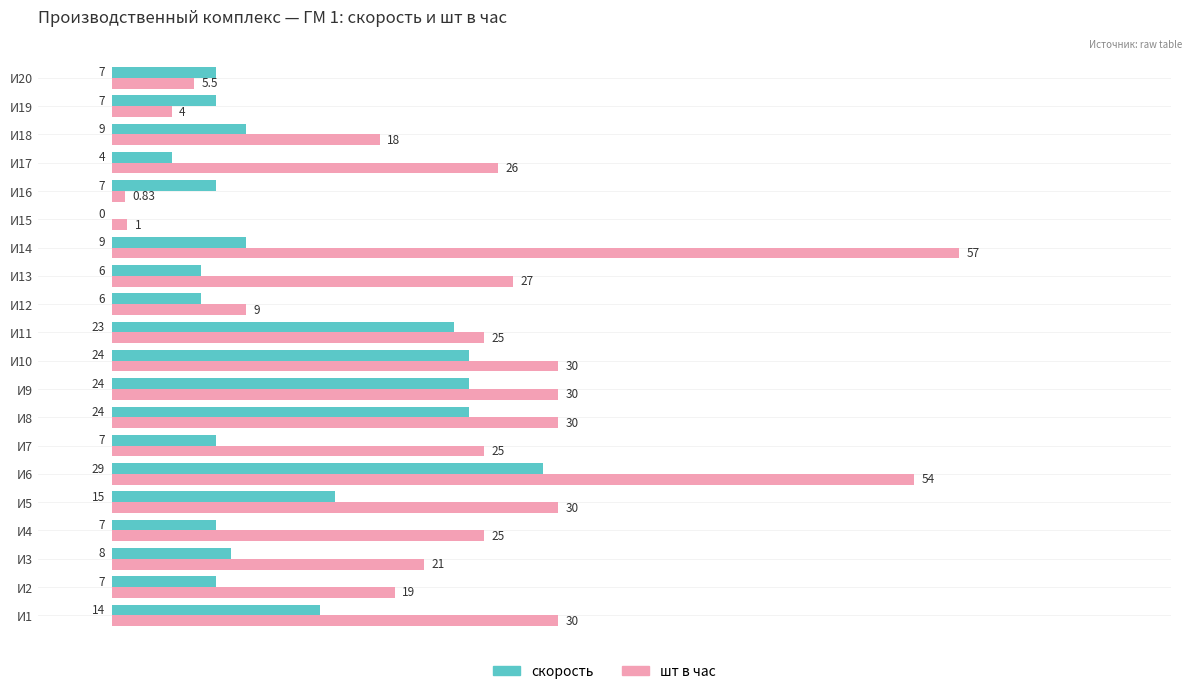

What is the maximum value shown in the chart?

57.0